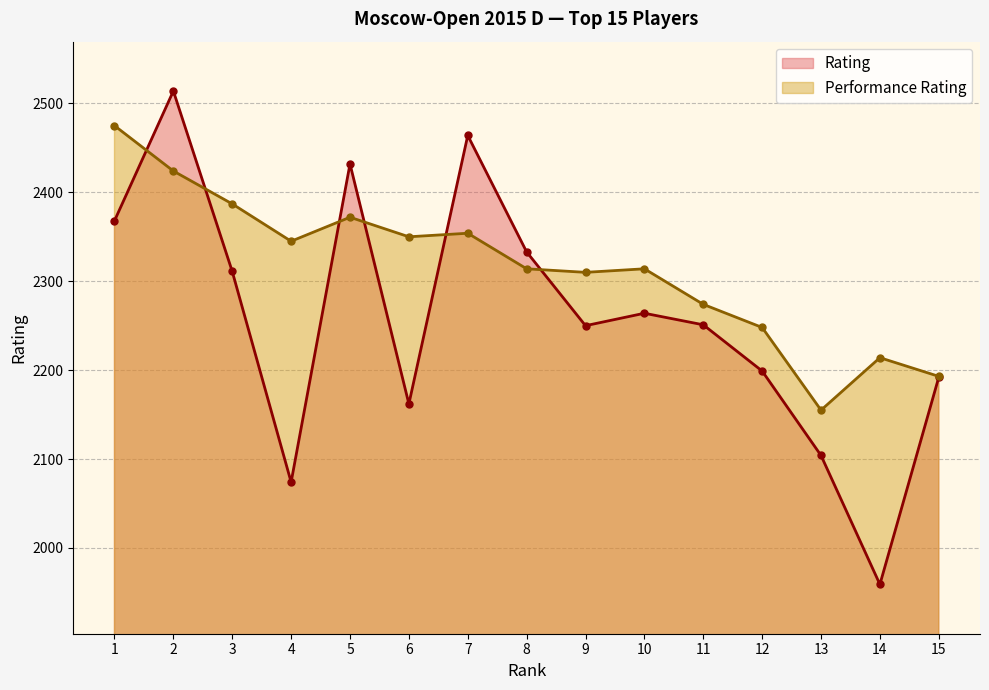

Does the chart have visible grid lines?

Yes